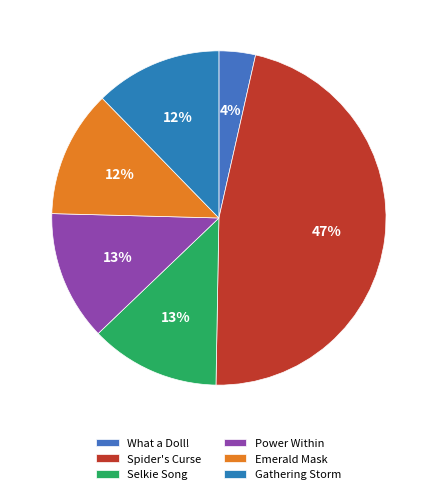

Which slice is the smallest?

What a Doll!